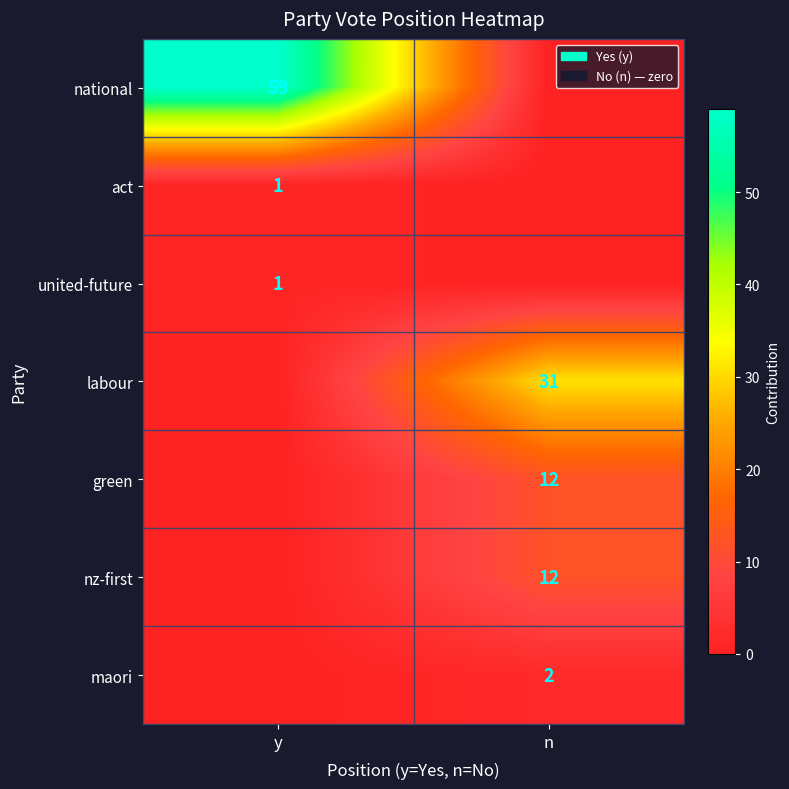

At which category is the sum across all series the highest?

y